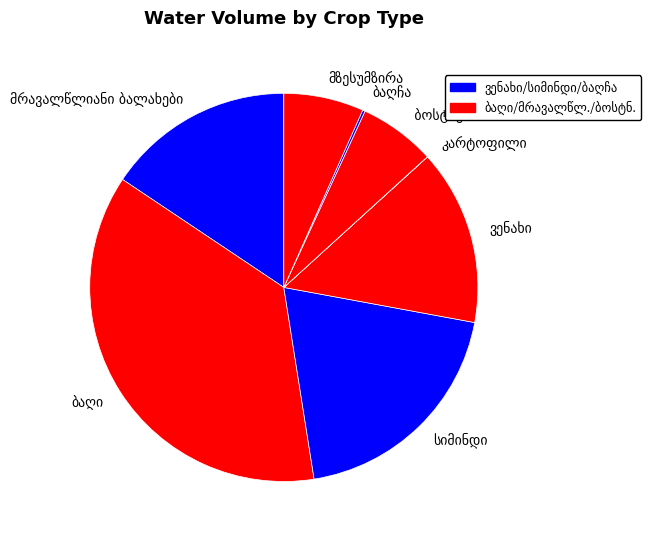

Is there a majority slice in this chart?

No